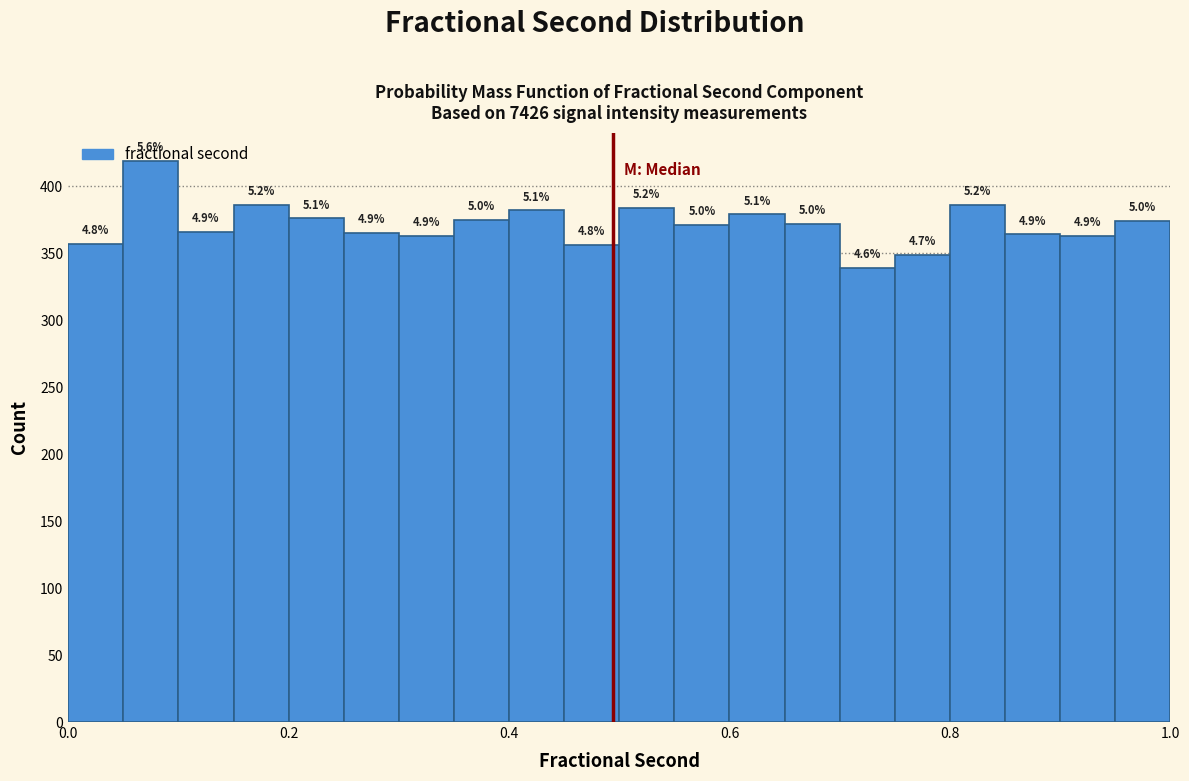

Read against the x-axis, roughly where is the centre of the tallest bar?

0.08